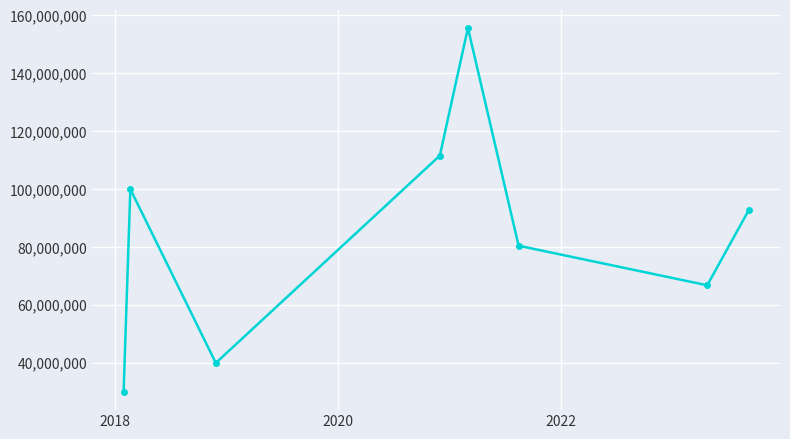

What is the greatest value displayed?

155621780